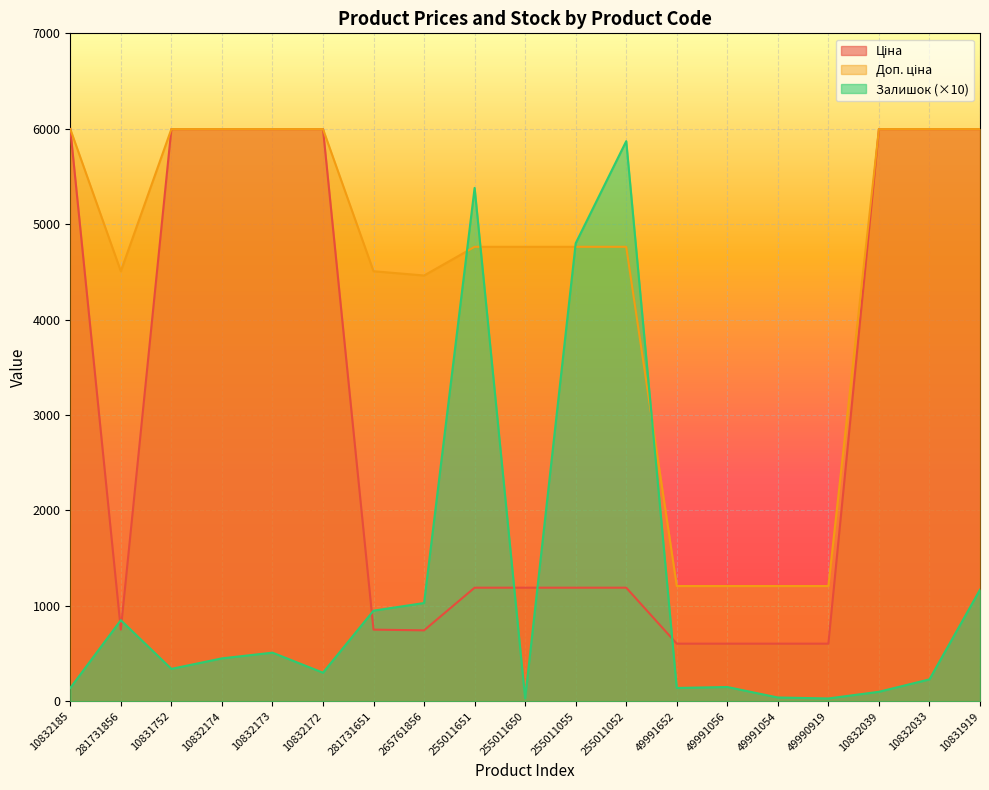

Which series has the largest range (max minus min)?

Залишок (×10)